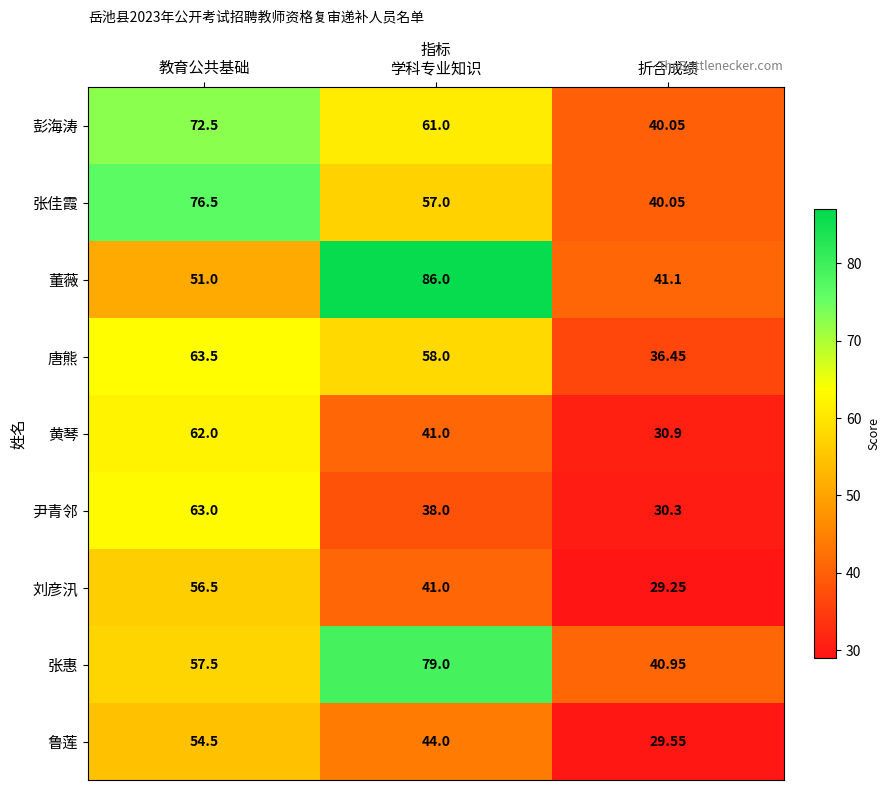

Which category has the highest value in the 董薇 series?

学科专业知识